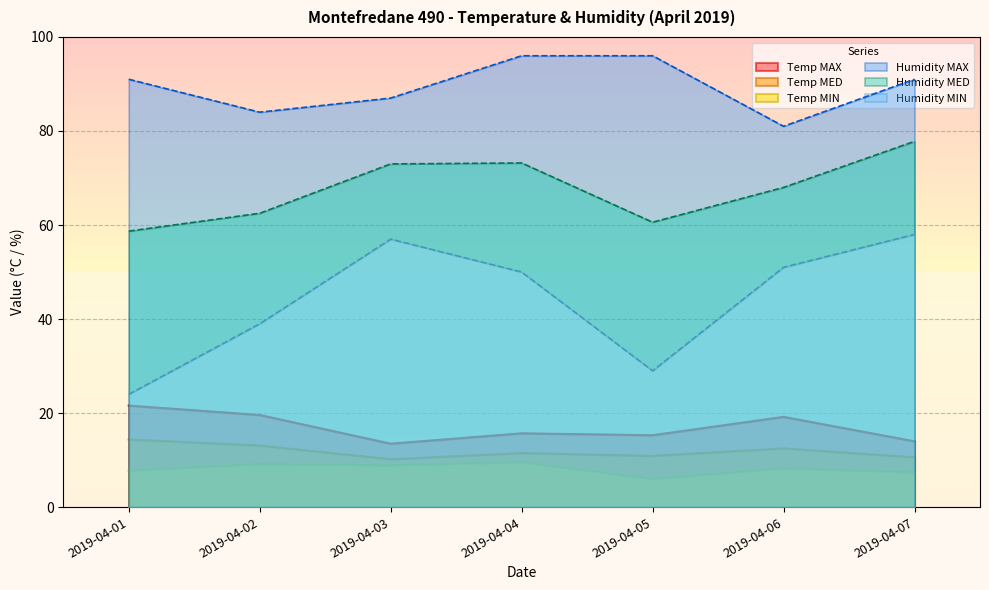

True or false: Humidity MED and Humidity MAX cross at least once.

False